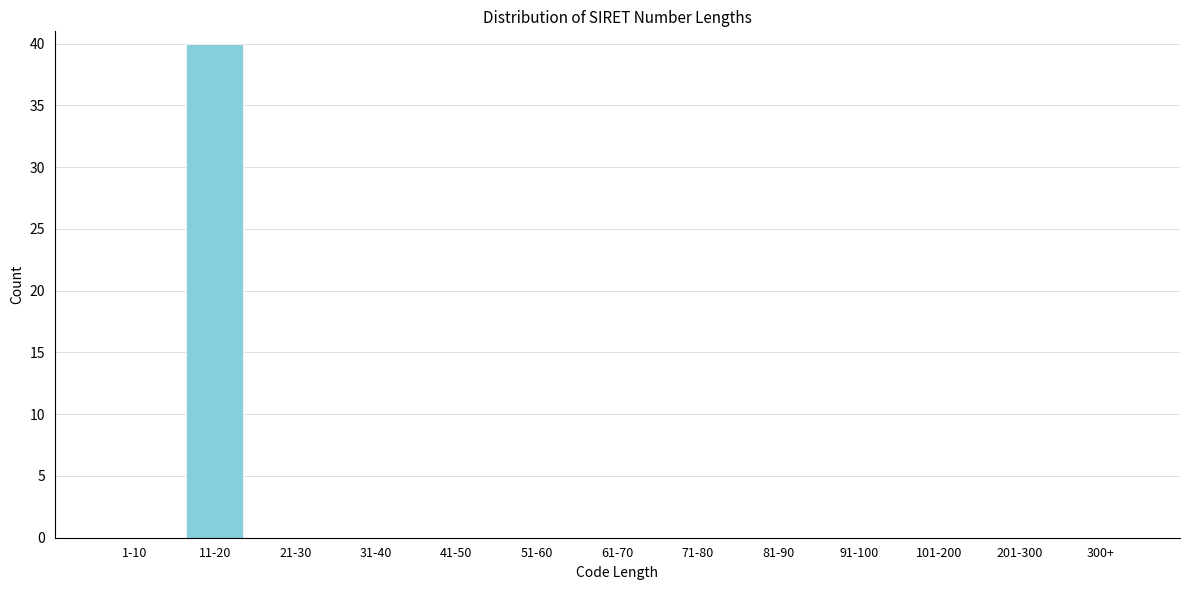

Reading right to left, transcribe all the data shown in this chart.

300+=0	201-300=0	101-200=0	91-100=0	81-90=0	71-80=0	61-70=0	51-60=0	41-50=0	31-40=0	21-30=0	11-20=40	1-10=0